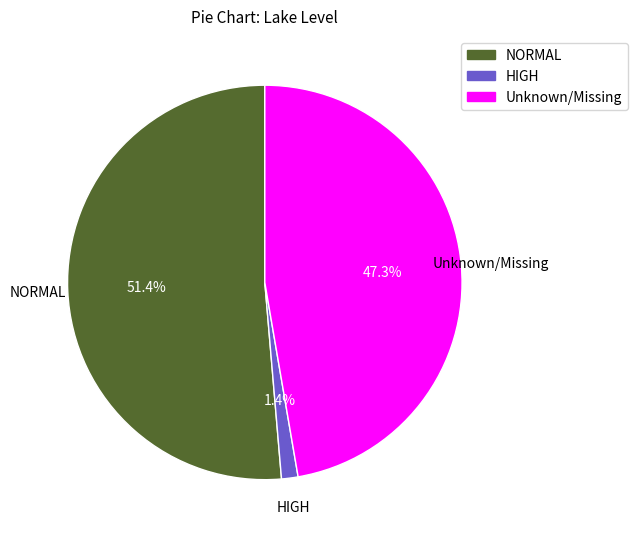

Rank the categories by value from highest to lowest.

NORMAL, Unknown/Missing, HIGH